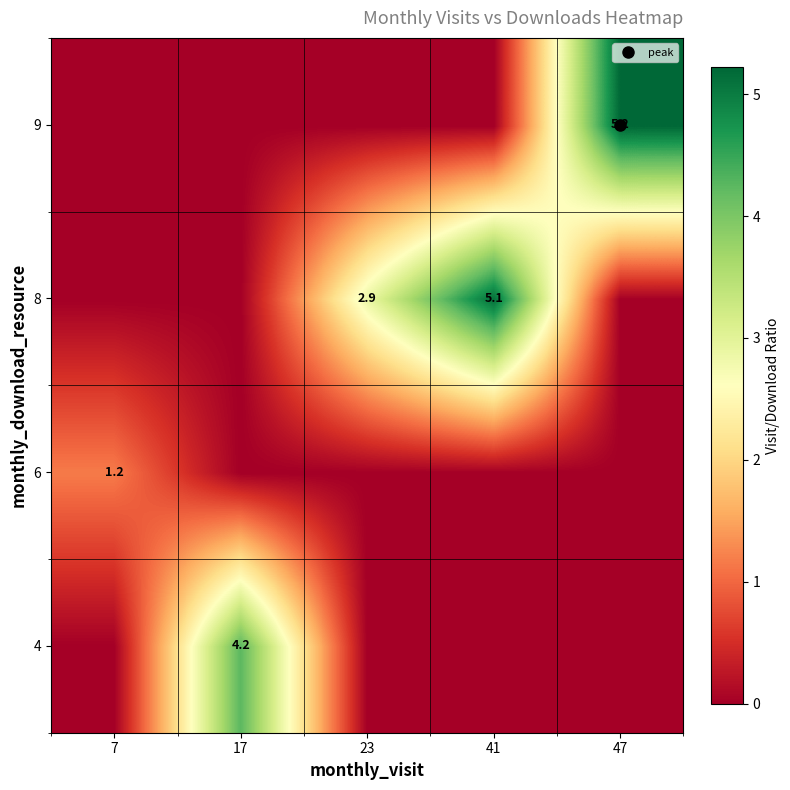

What is the spread (max minus min) of values at 47?

5.2